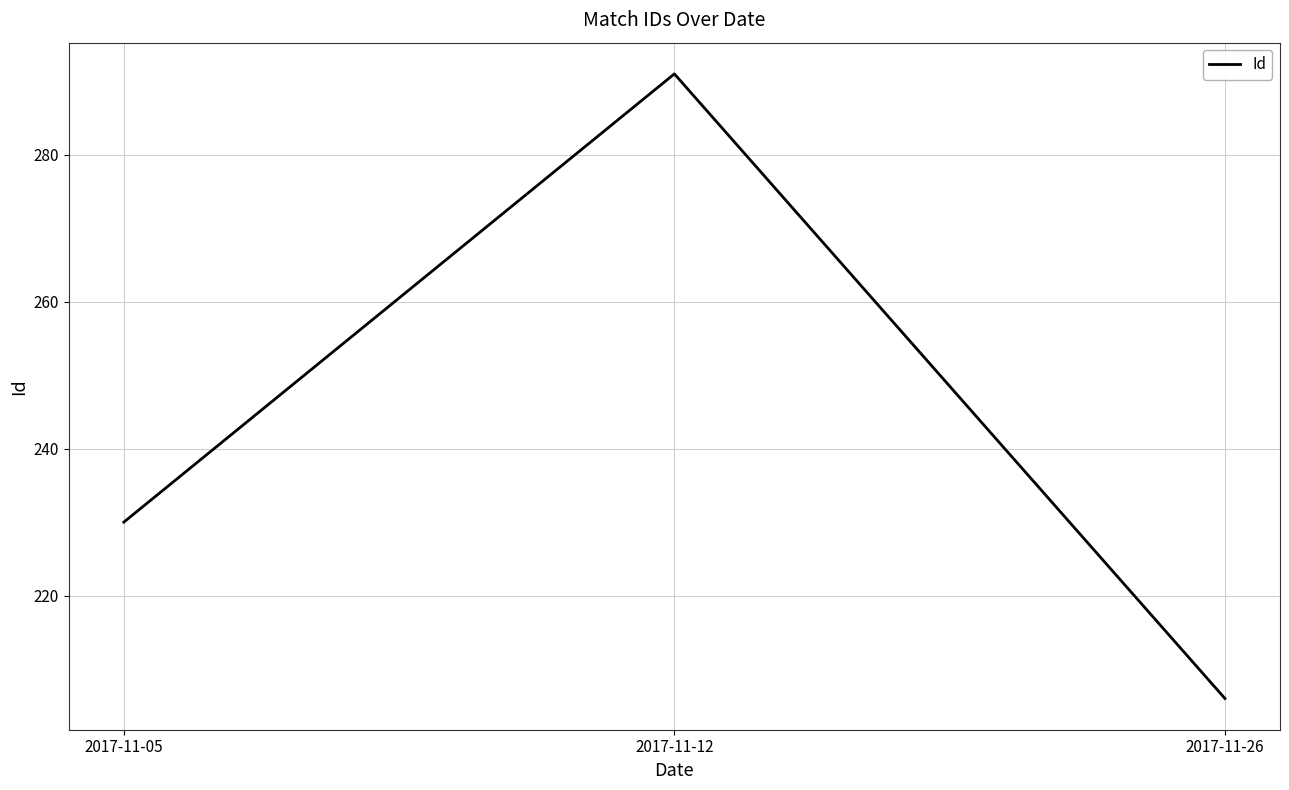

How many lines are shown in the chart?

1